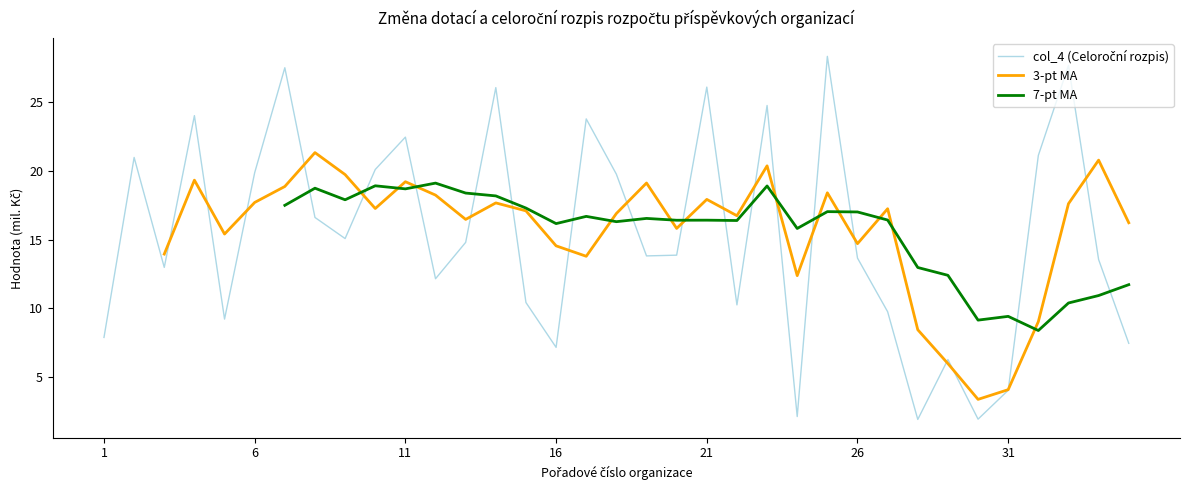

List the series in order of their peak value, highest first.

col_4 (Celoroční rozpis), 3-pt MA, 7-pt MA